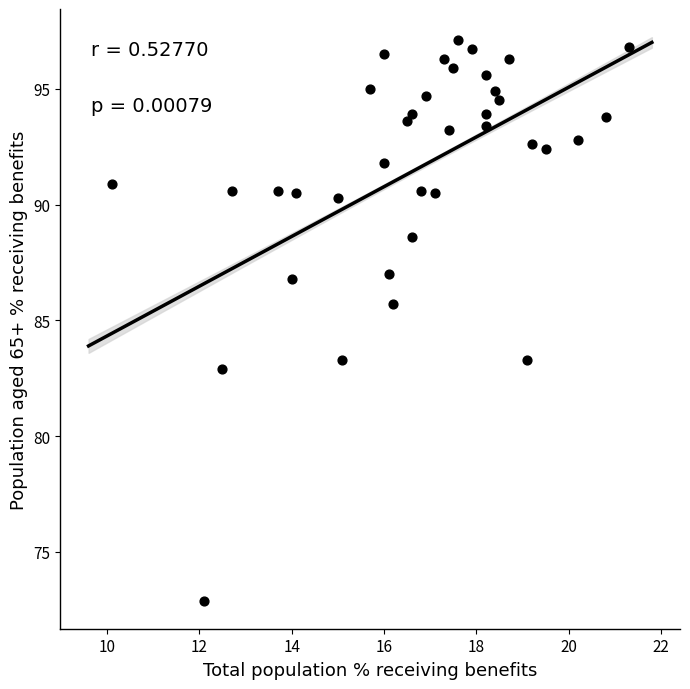

What Y value in the scatter plot is closest to 85?

85.7